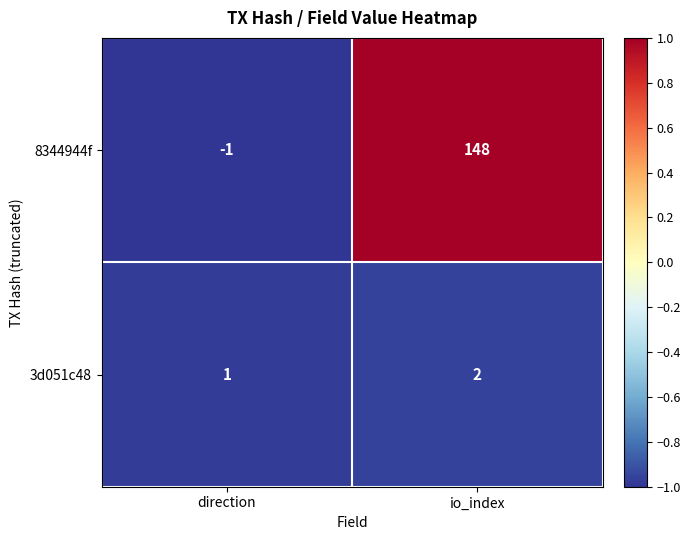

Which label corresponds to the smallest value in the chart?

direction